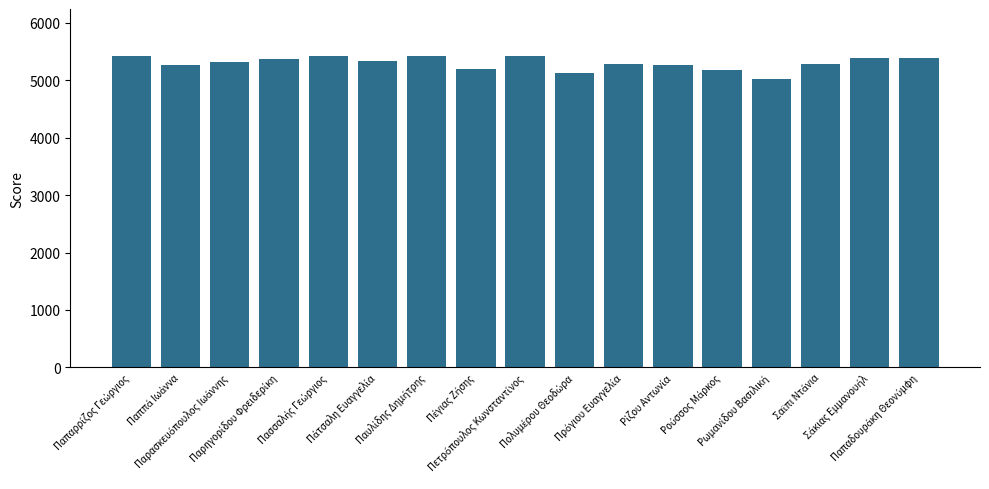

What is the value of the 14th bar from the left?

5019